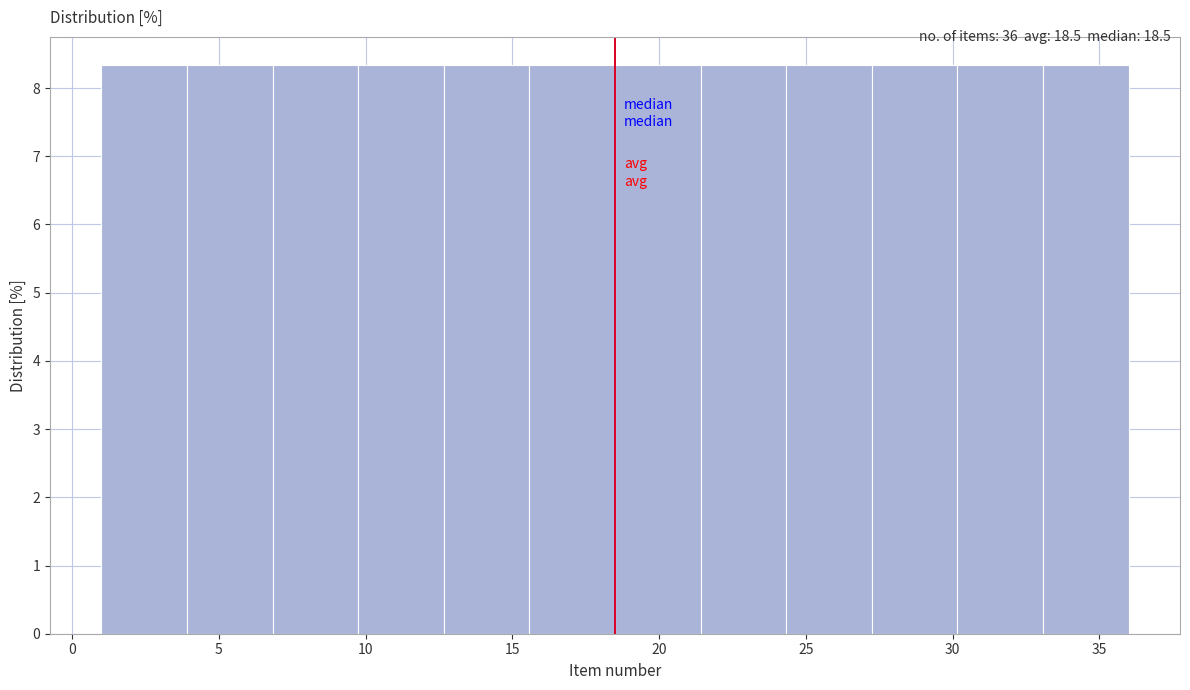

How tall is the bar that spans 7.0 to 10.0 on the x-axis? Neither the bar edges nor the heights are printed on the chart, so give them approximately, as read against the axes.

8.3